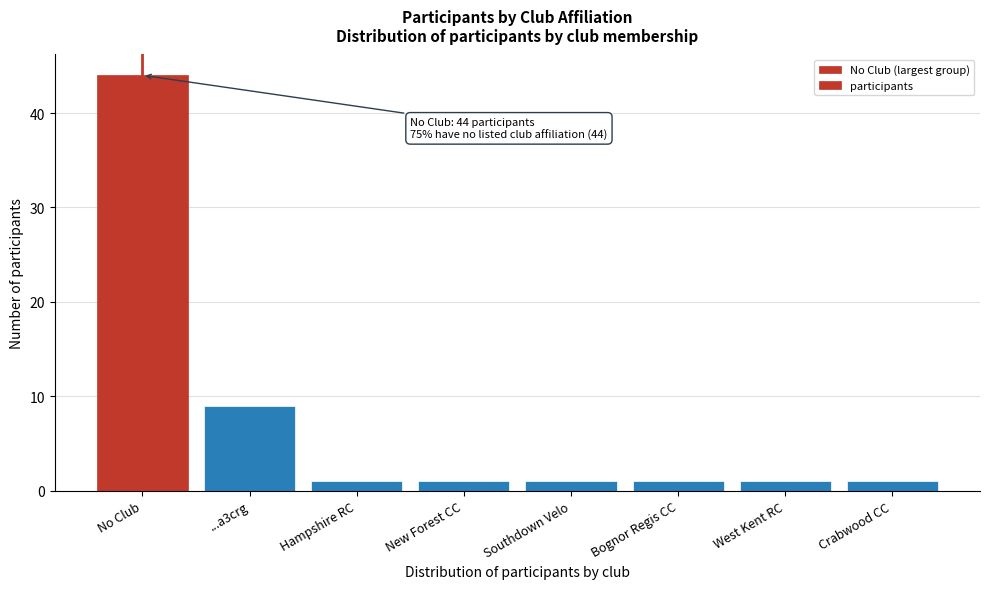

Reading left to right, transcribe all the data shown in this chart.

No Club=44	...a3crg=9	Hampshire RC=1	New Forest CC=1	Southdown Velo=1	Bognor Regis CC=1	West Kent RC=1	Crabwood CC=1